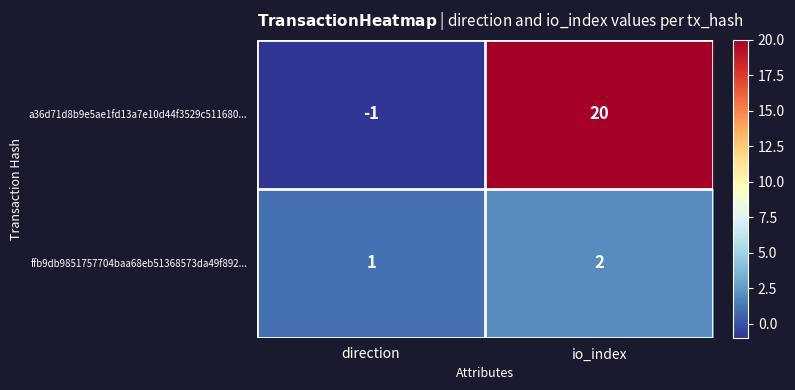

Which series changed the most between direction and io_index?

a36d71d8b9e5ae1fd13a7e10d44f3529c511680...